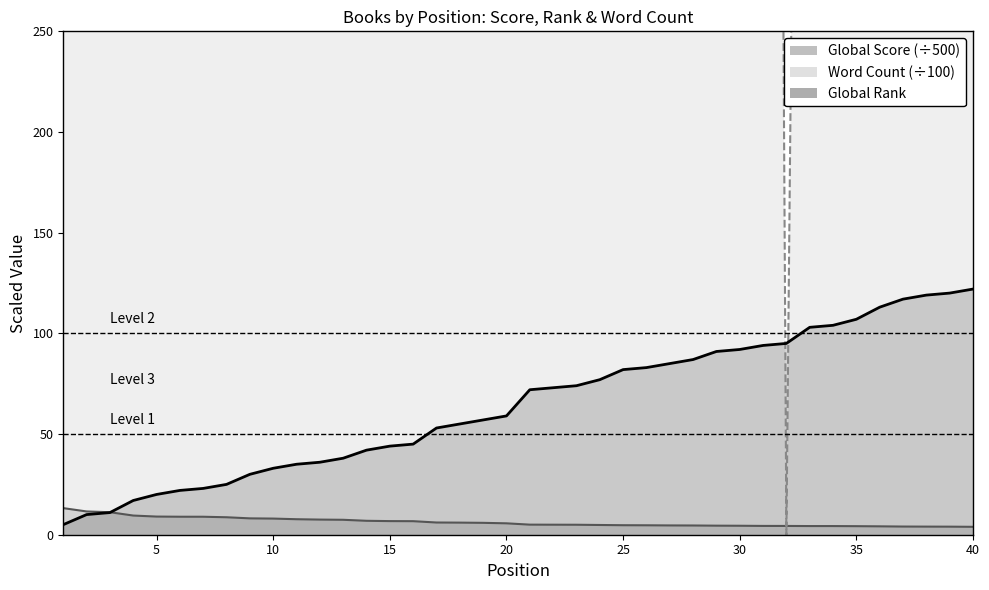

Is the value of Global Rank at 3 greater than the value of Global Score at 10?

Yes